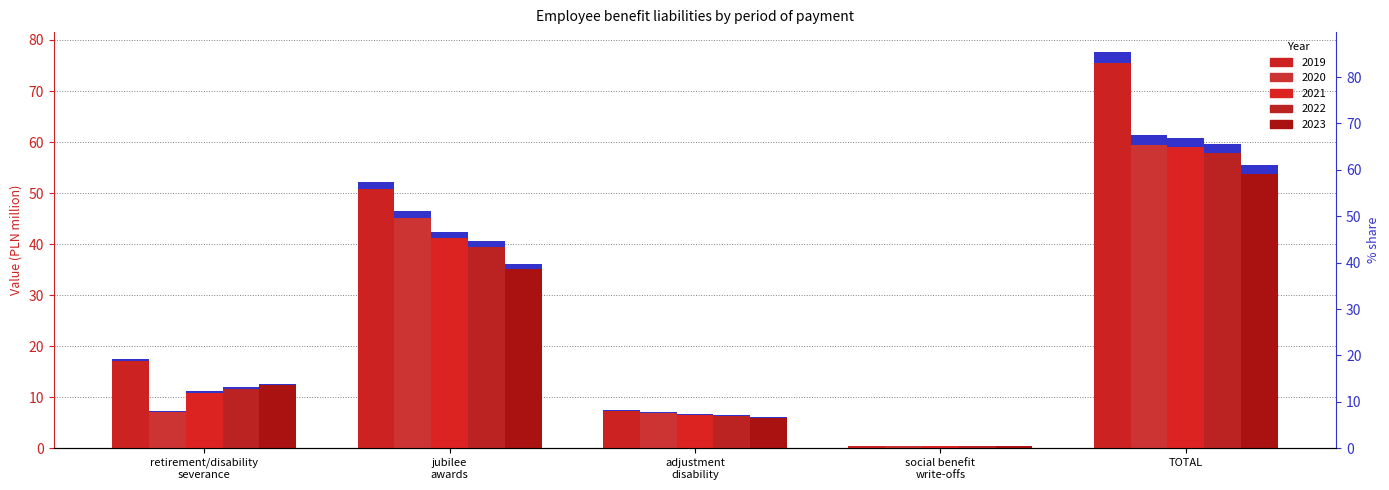

What is the difference between the highest and lowest values at TOTAL?

21.6